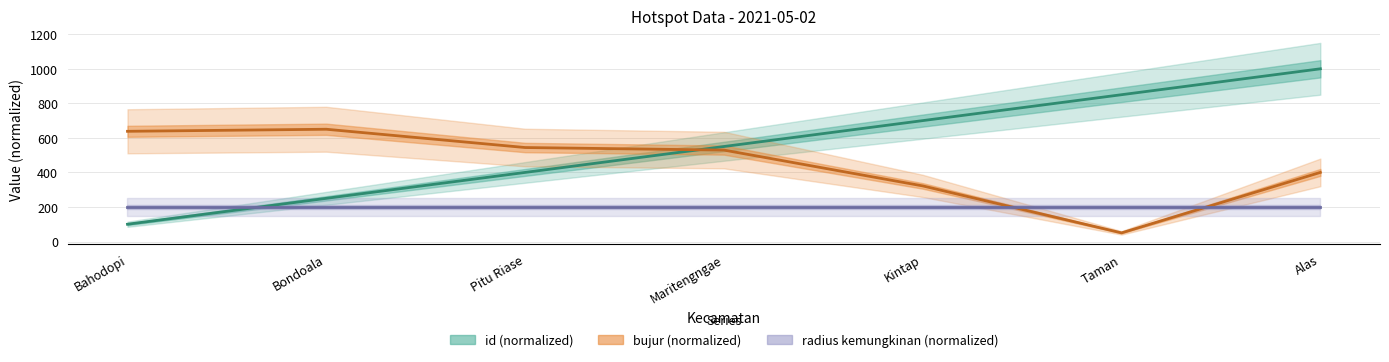

The id (normalized) series shows 1045.0 at Kintap. True or false?

False